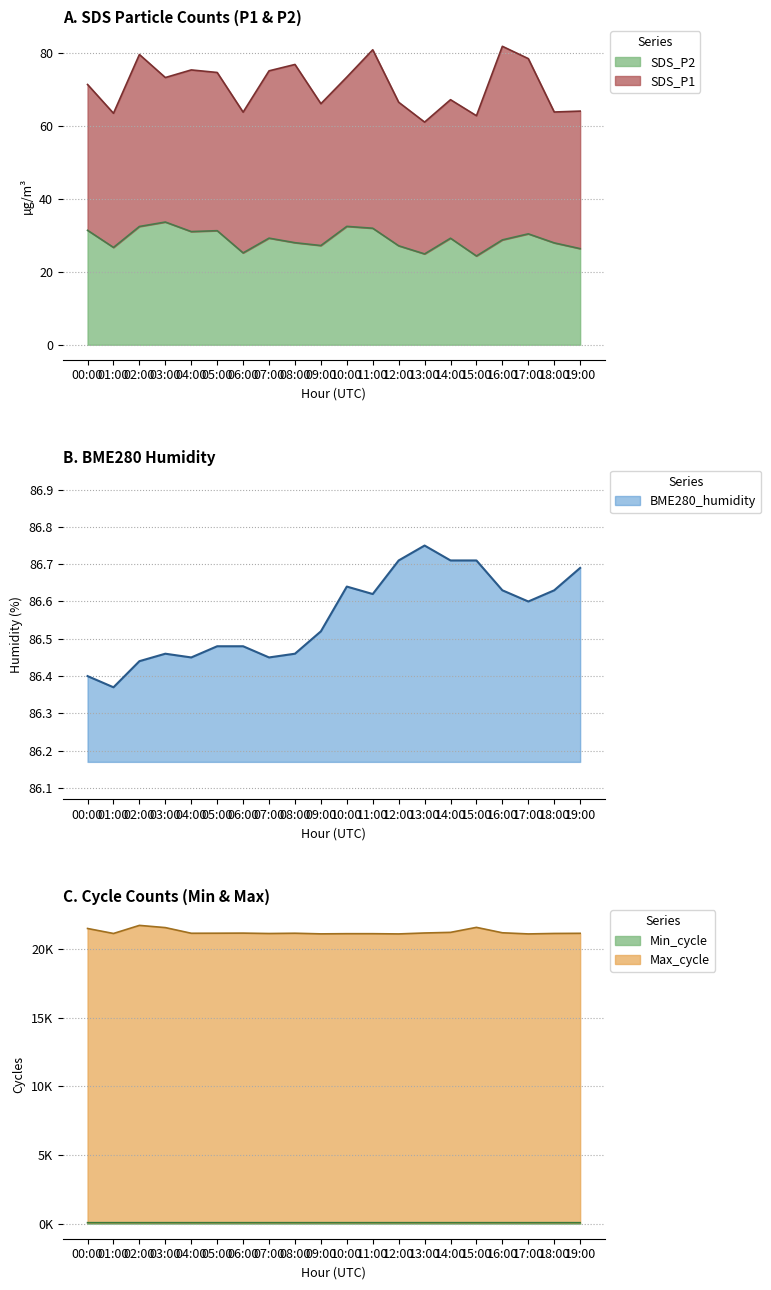

Reading left to right, transcribe all the data shown in this chart.

SDS_P1: 00:00=71.4	01:00=63.5	02:00=79.7	03:00=73.3	04:00=75.4	05:00=74.7	06:00=63.8	07:00=75.2	08:00=76.9	09:00=66.2	10:00=73.5	11:00=81.0	12:00=66.5	13:00=61.1	14:00=67.2	15:00=62.9	16:00=81.9	17:00=78.5	18:00=63.9	19:00=64.1
SDS_P2: 00:00=31.4	01:00=26.7	02:00=32.5	03:00=33.7	04:00=31.1	05:00=31.3	06:00=25.2	07:00=29.2	08:00=28.0	09:00=27.2	10:00=32.5	11:00=32.0	12:00=27.1	13:00=24.9	14:00=29.2	15:00=24.4	16:00=28.8	17:00=30.4	18:00=27.9	19:00=26.4
BME280_humidity: 00:00=86.4	01:00=86.4	02:00=86.4	03:00=86.5	04:00=86.5	05:00=86.5	06:00=86.5	07:00=86.5	08:00=86.5	09:00=86.5	10:00=86.6	11:00=86.6	12:00=86.7	13:00=86.8	14:00=86.7	15:00=86.7	16:00=86.6	17:00=86.6	18:00=86.6	19:00=86.7
Min_cycle: 00:00=81.0	01:00=81.0	02:00=81.0	03:00=81.0	04:00=80.0	05:00=81.0	06:00=81.0	07:00=81.0	08:00=81.0	09:00=81.0	10:00=81.0	11:00=81.0	12:00=81.0	13:00=81.0	14:00=81.0	15:00=81.0	16:00=81.0	17:00=80.0	18:00=81.0	19:00=80.0
Max_cycle: 00:00=21491.0	01:00=21127.0	02:00=21716.0	03:00=21555.0	04:00=21143.0	05:00=21147.0	06:00=21154.0	07:00=21125.0	08:00=21145.0	09:00=21099.0	10:00=21113.0	11:00=21112.0	12:00=21095.0	13:00=21163.0	14:00=21209.0	15:00=21572.0	16:00=21178.0	17:00=21095.0	18:00=21129.0	19:00=21139.0